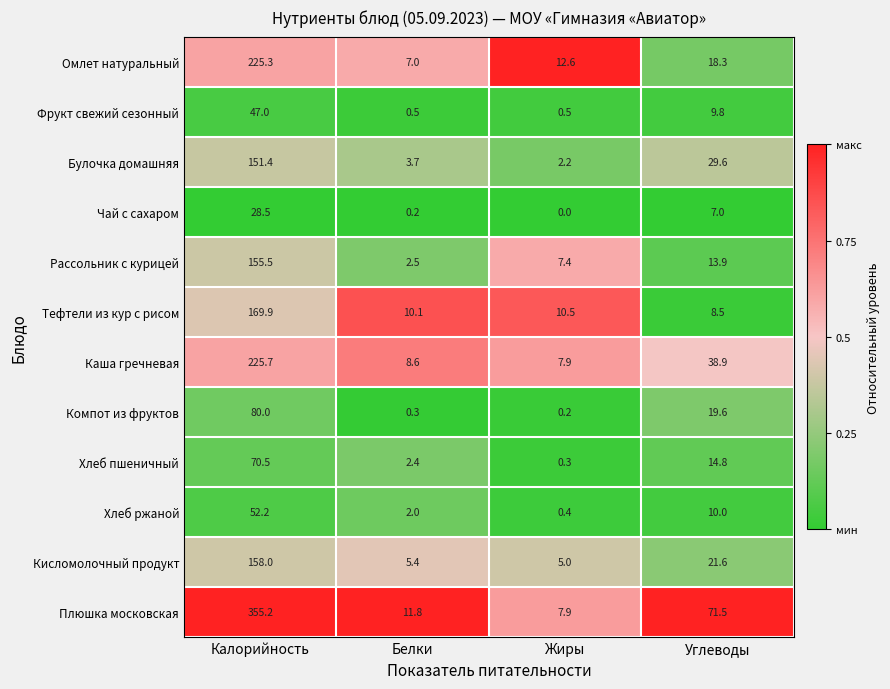

What is the approximate value of Хлеб пшеничный at Углеводы?

14.8